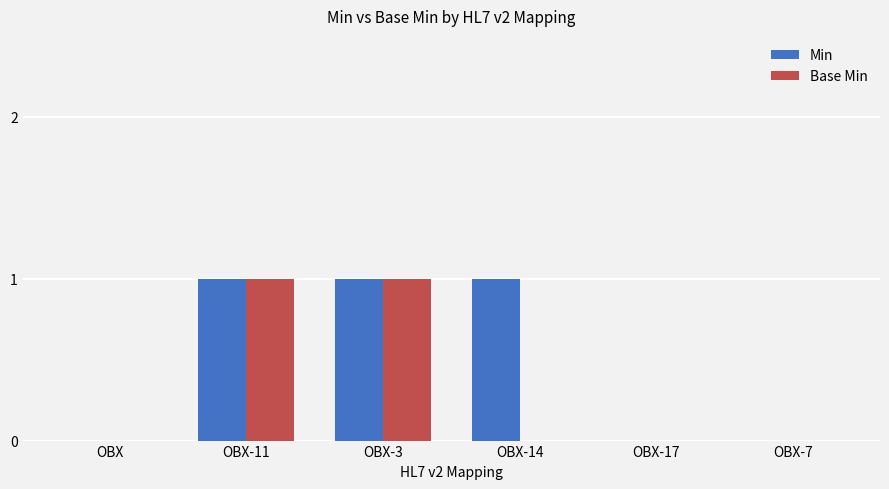

What is the difference between the Base Min values at OBX-3 and OBX-7?

1